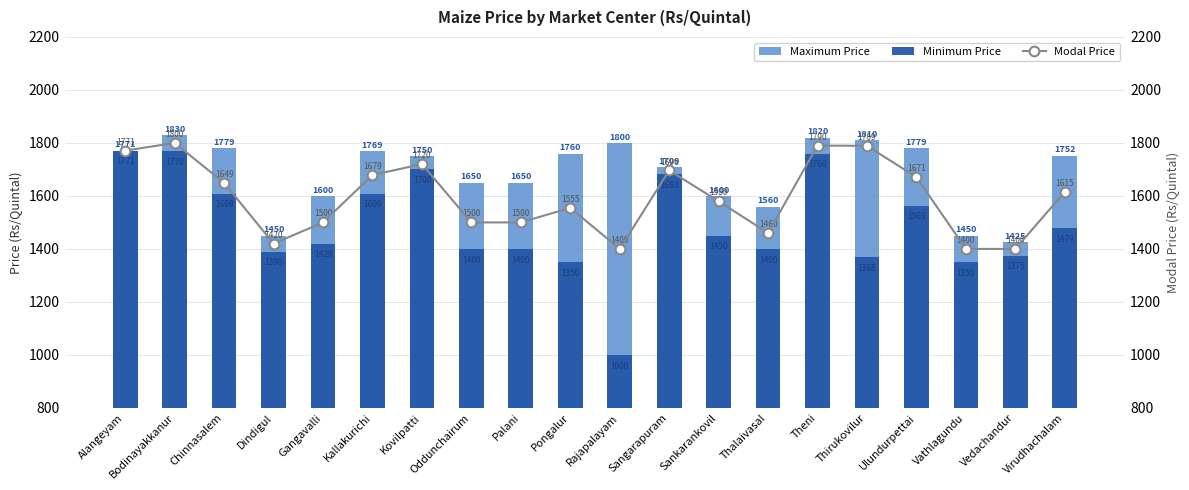

What is the value of the Modal Price bar at the 8th from the left?

1500